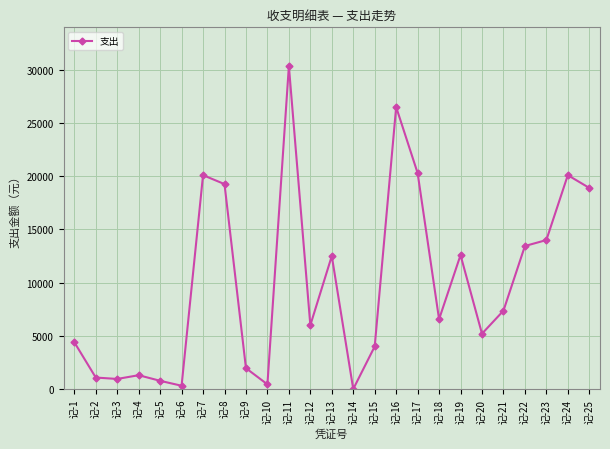

What is the average value?

9934.8